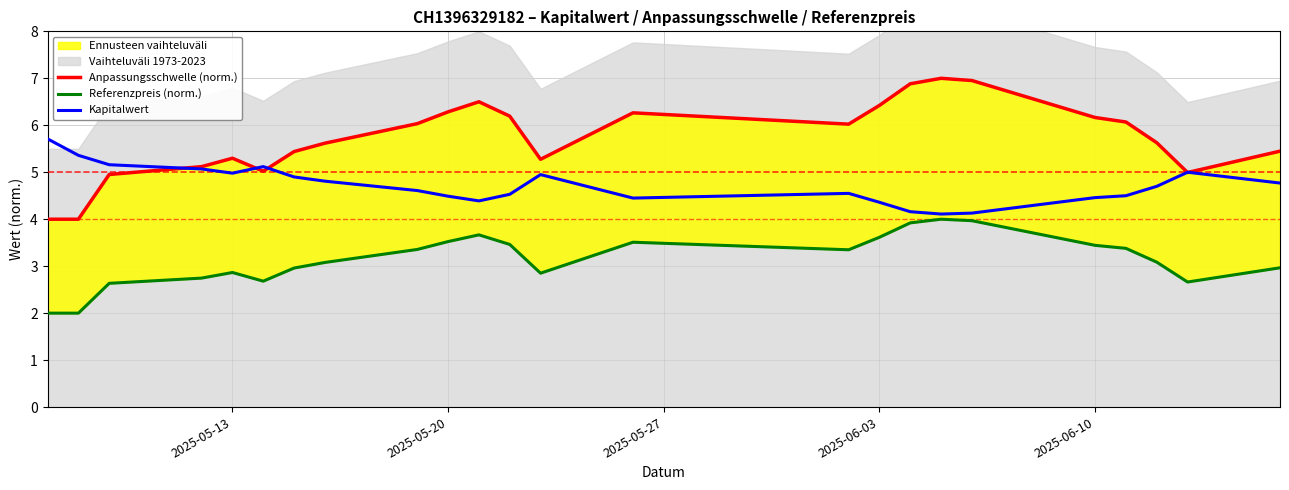

What is the value of the Kapitalwert point at the 8th from the left?

4.8